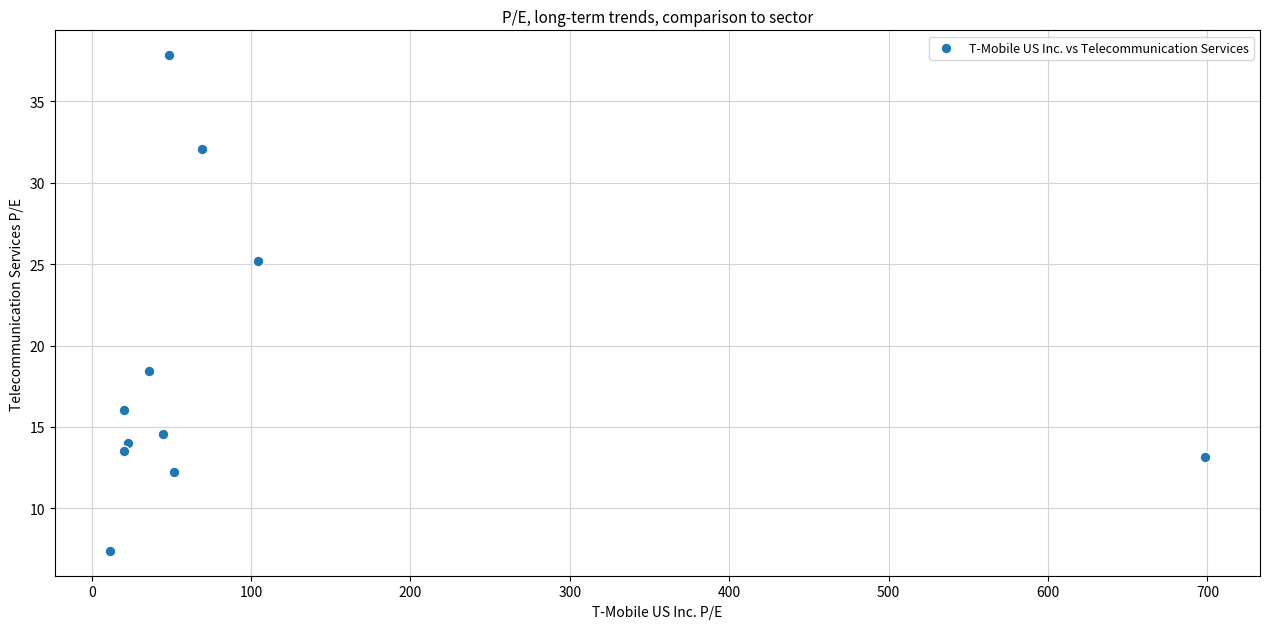

What Y value in the scatter plot is closest to 22?

25.2